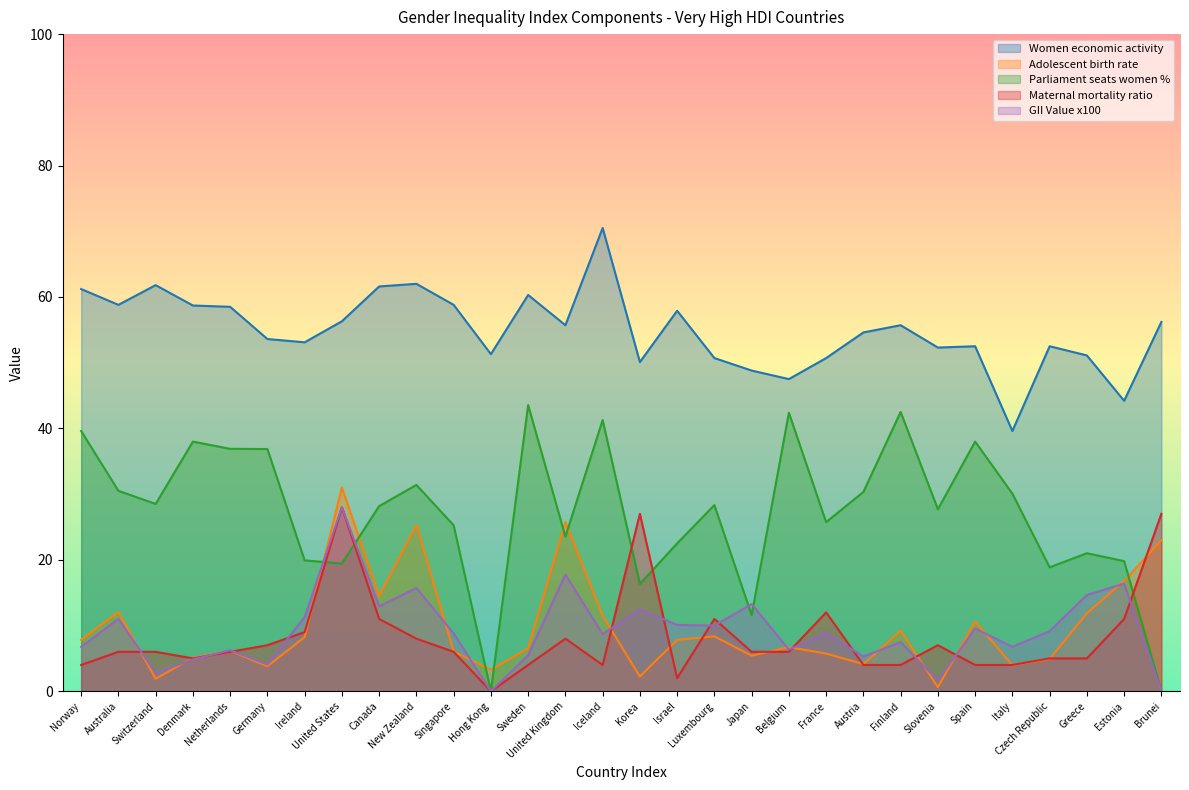

What is the minimum value for Adolescent birth rate?

0.6